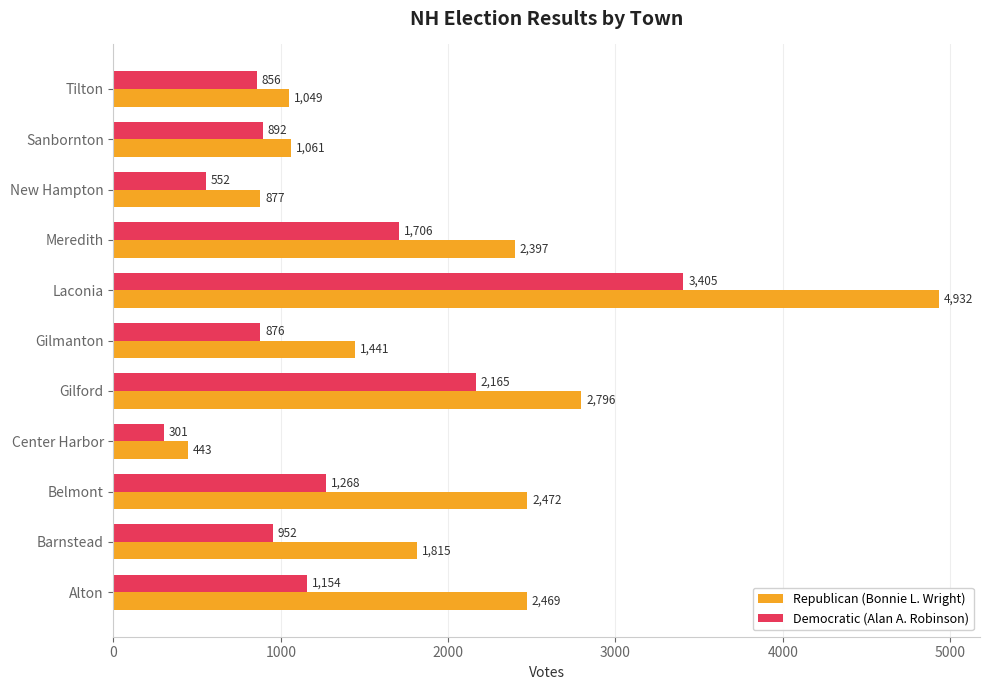

Between Alton and Laconia, which series saw the biggest shift?

Republican (Bonnie L. Wright)